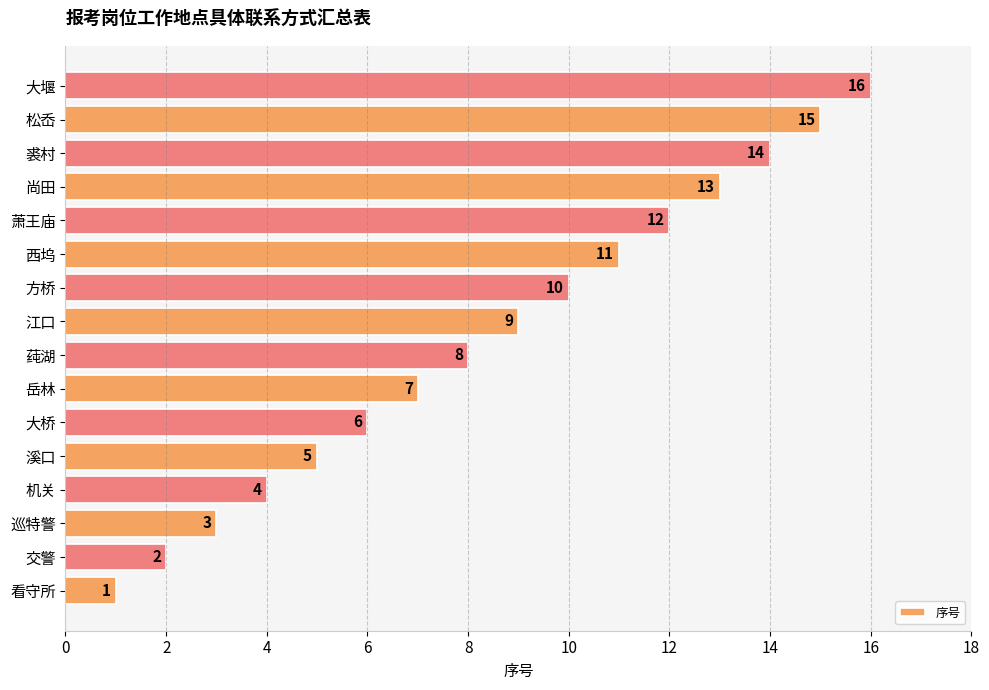

Which has a higher value, 西坞 or 尚田?

尚田